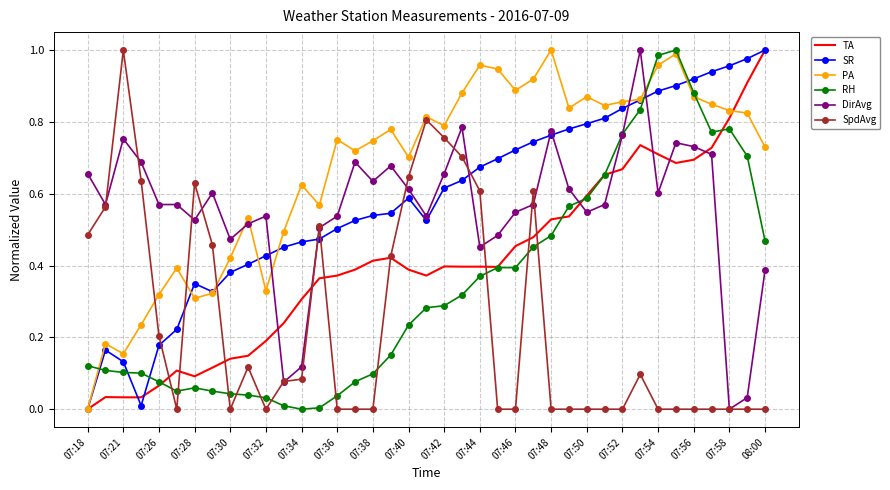

Which series has the largest total across all categories?

PA